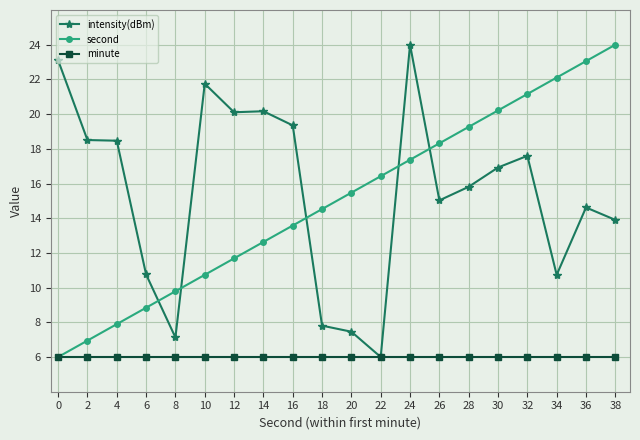

Which series changed the most between 22 and 38?

intensity(dBm)